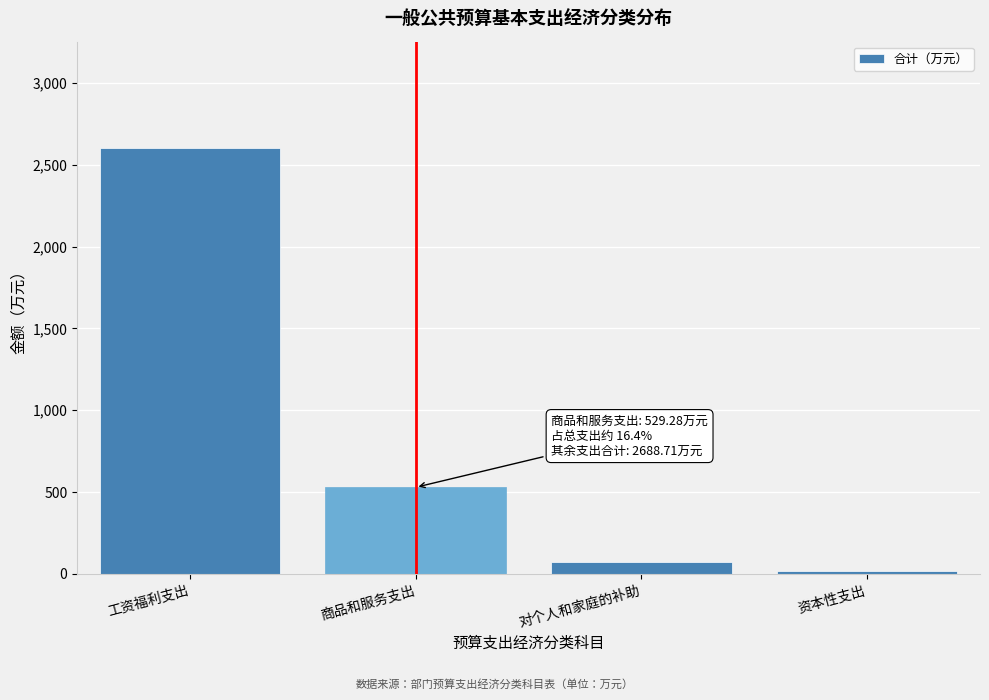

Reading left to right, what are all the values shown in this chart?

2602.7	529.3	70.0	16.0